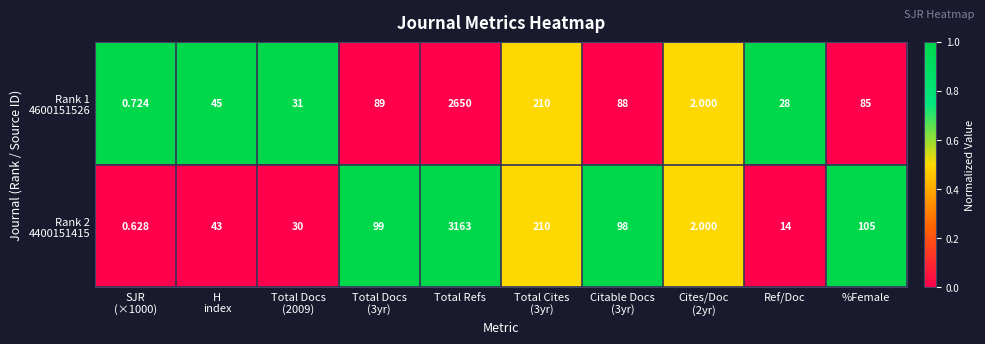

At which category does the chart reach its peak across all series?

Total Refs